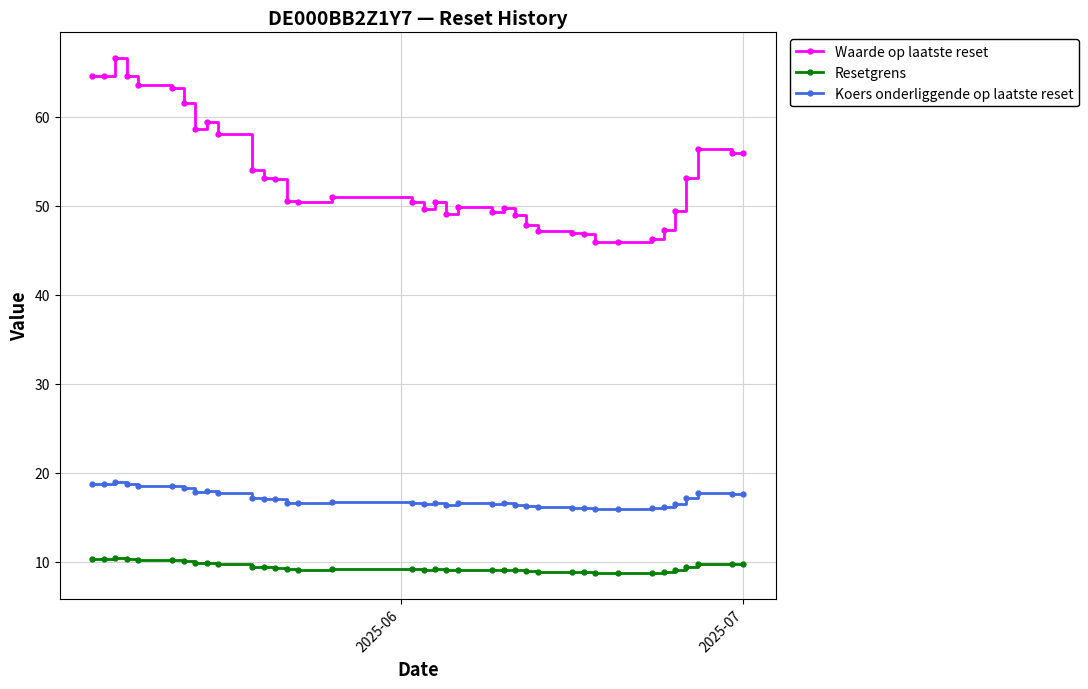

Is this an area chart (filled region under the line)?

No